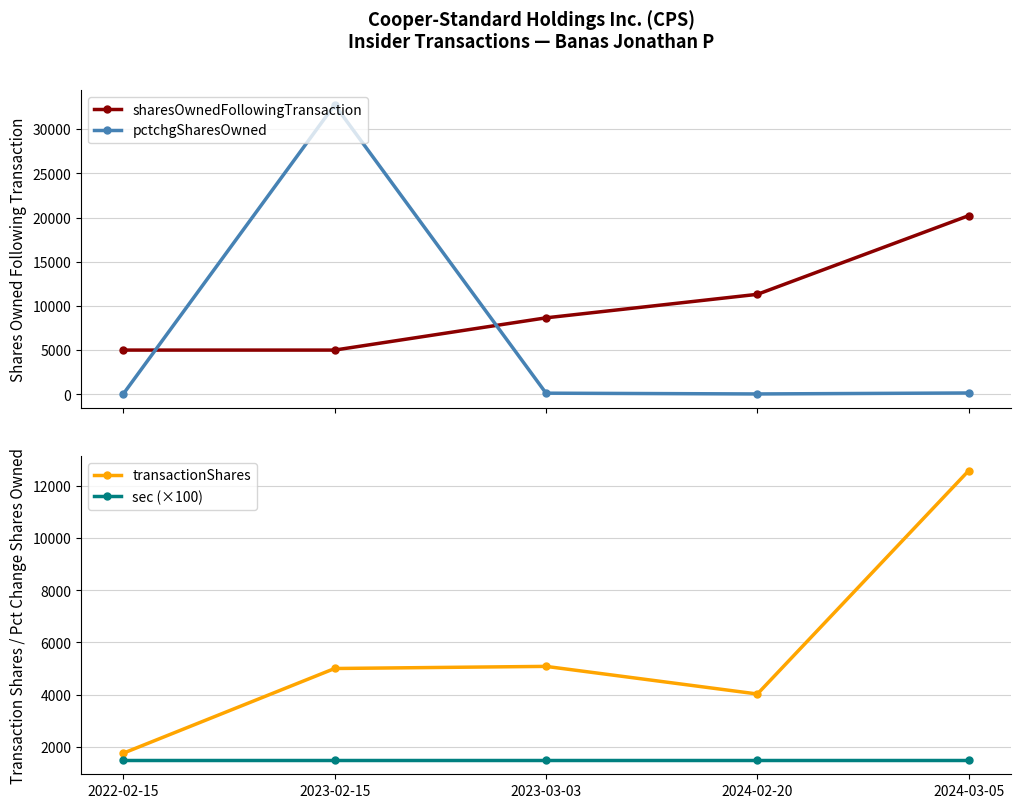

True or false: sharesOwnedFollowingTransaction and sec (×100) cross at least once.

False